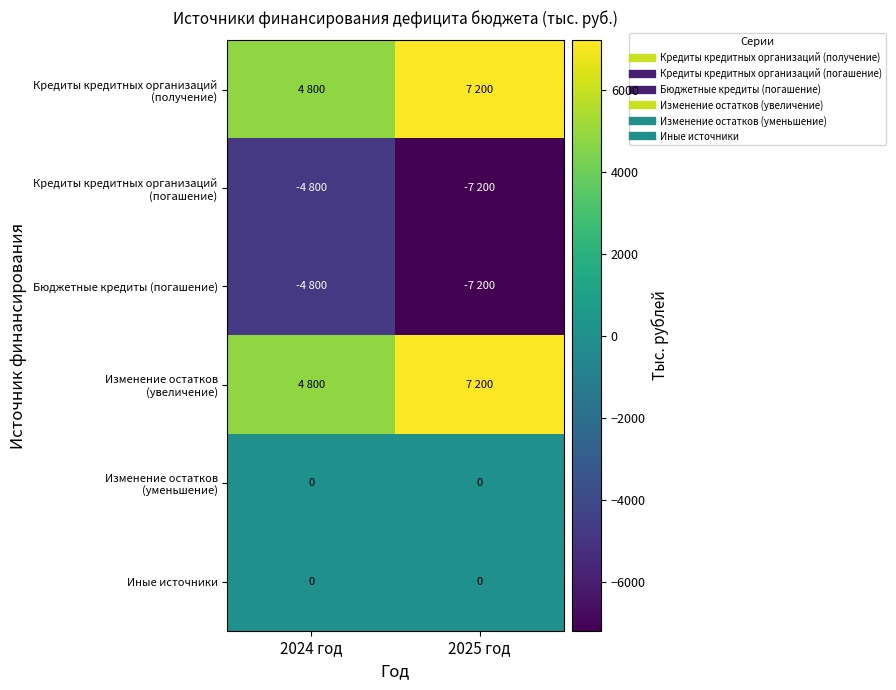

What is the sum of the Кредиты кредитных организаций (получение) values at 2025 год and 2024 год?

12000